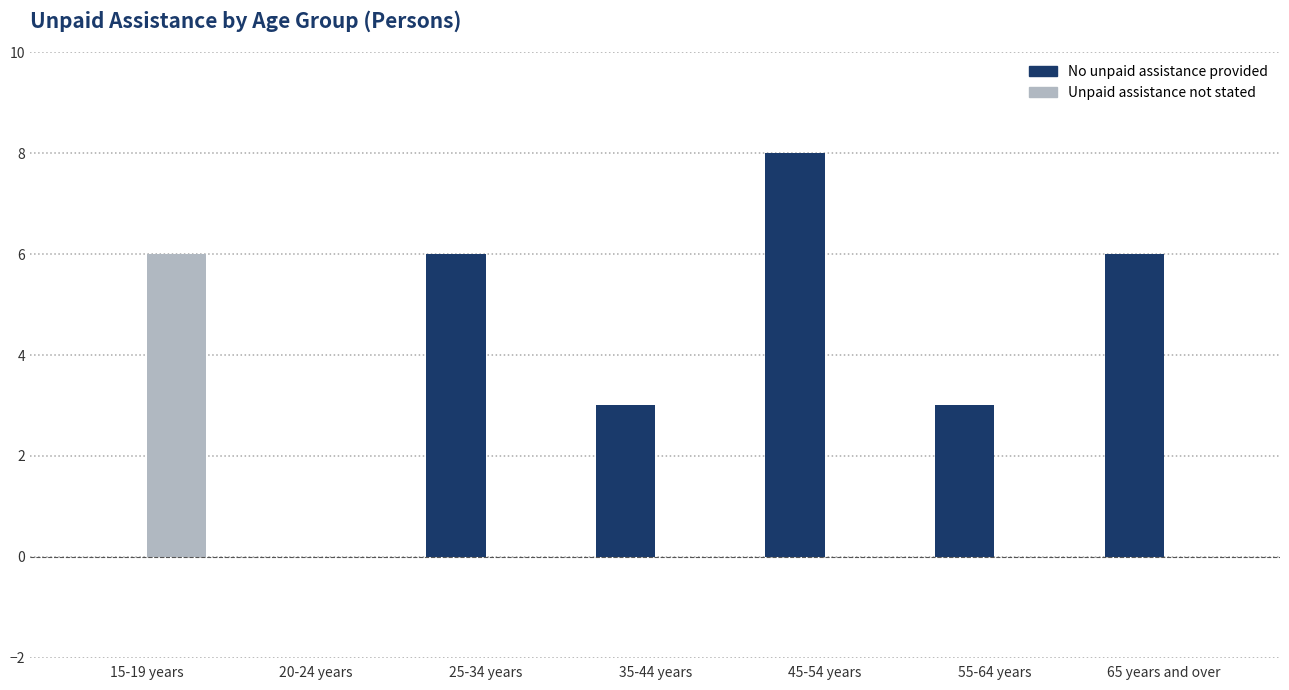

Is the value of No unpaid assistance provided at 25-34 years greater than the value of Unpaid assistance not stated at 65 years and over?

Yes